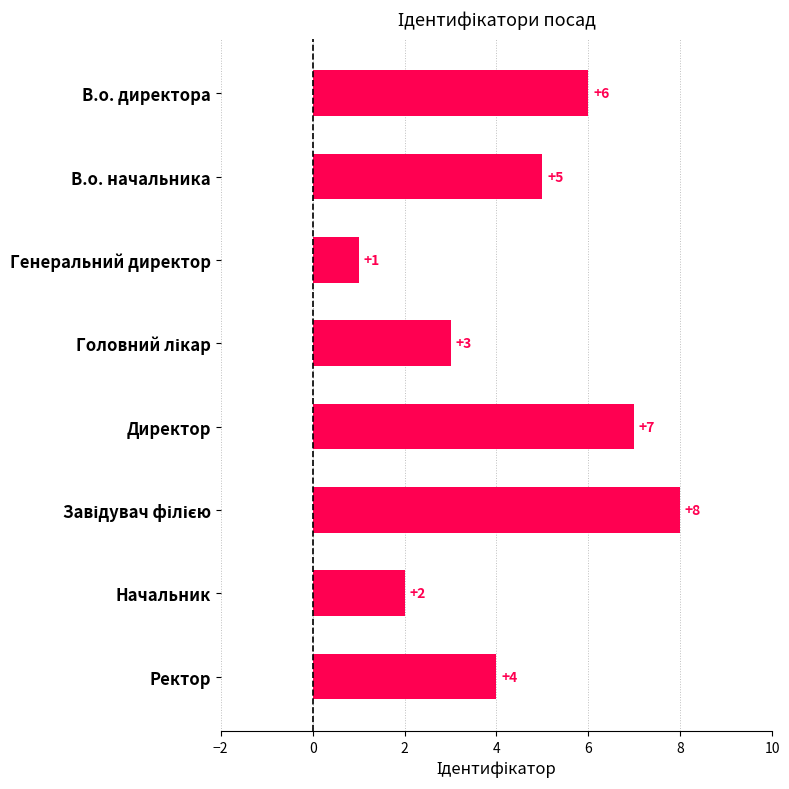

What is the sum of all values?

36